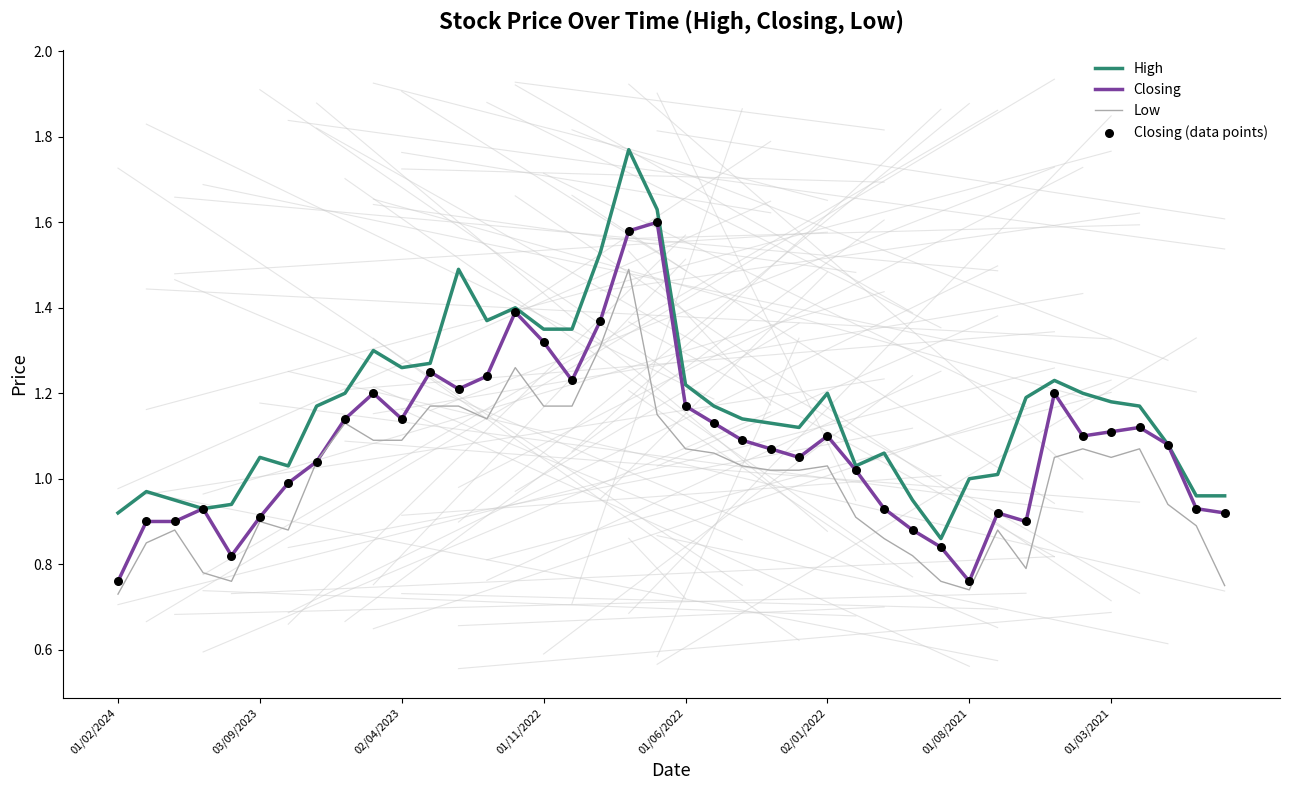

Rank the series by their maximum value, from lowest to highest.

Low, Closing, High